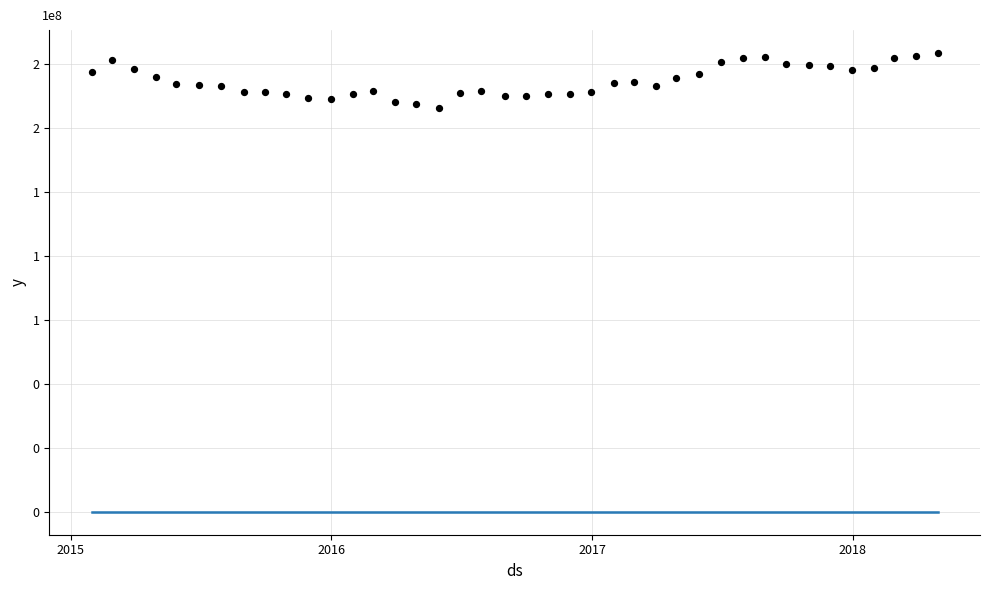

At how many categories does at least one series exceed 127046999?

40